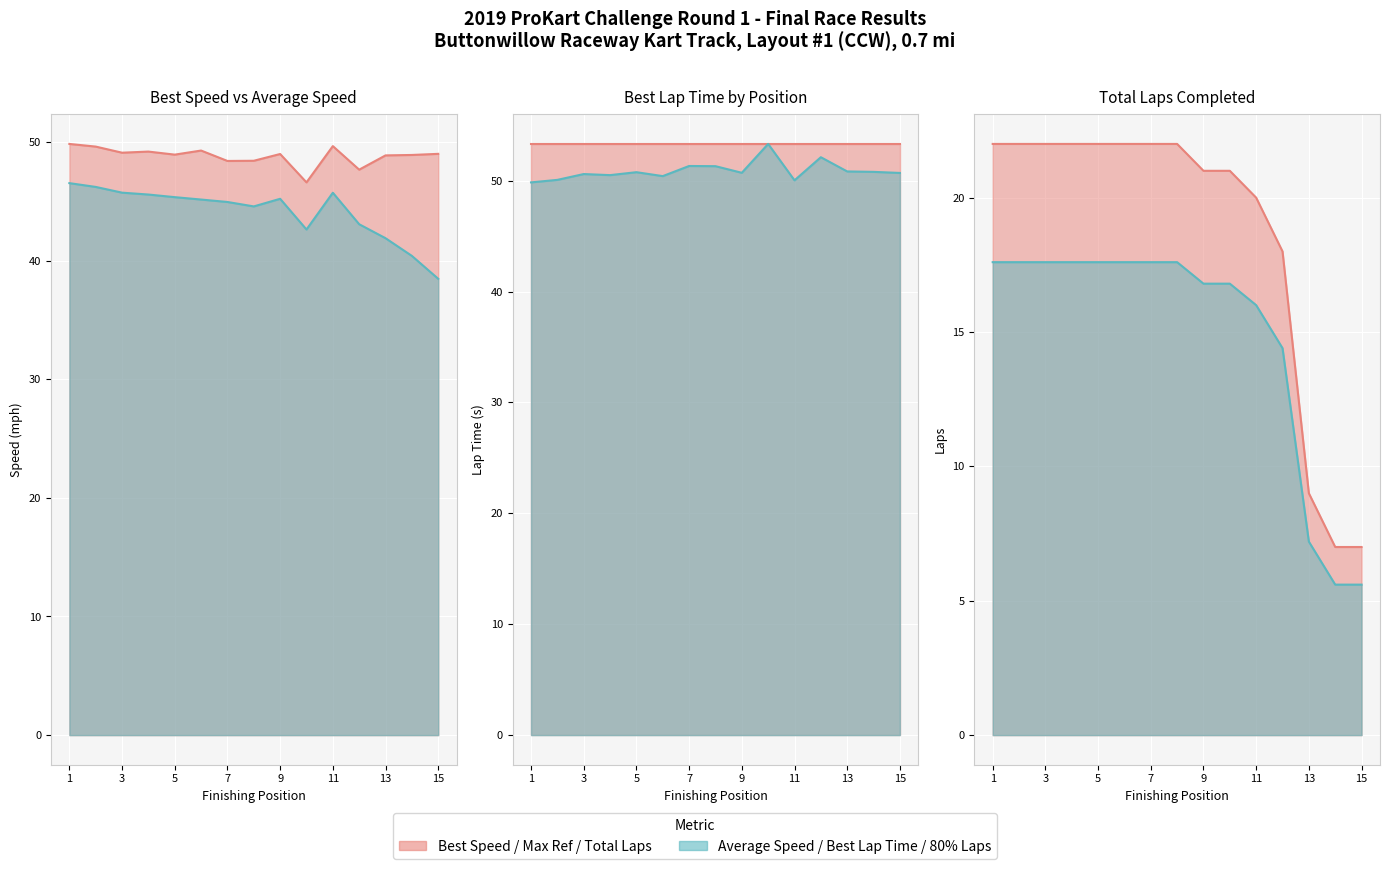

What is the label of the 4th point from the right?

Kailey Meris